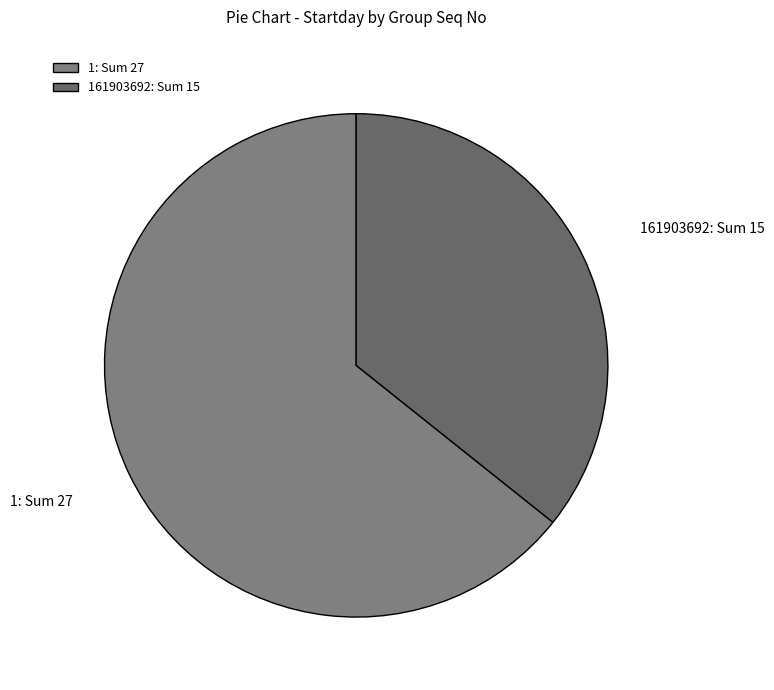

Do 1: Sum 27 and 161903692: Sum 15 together represent more than half of the pie?

Yes